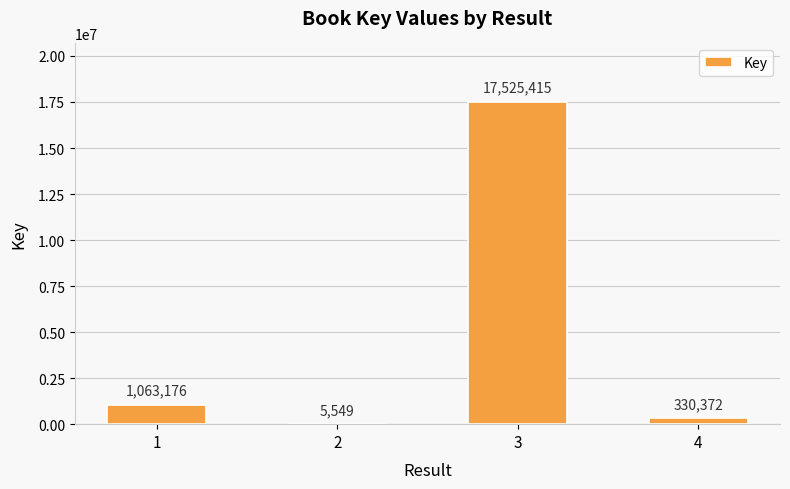

What value does the data have at 4?

330372